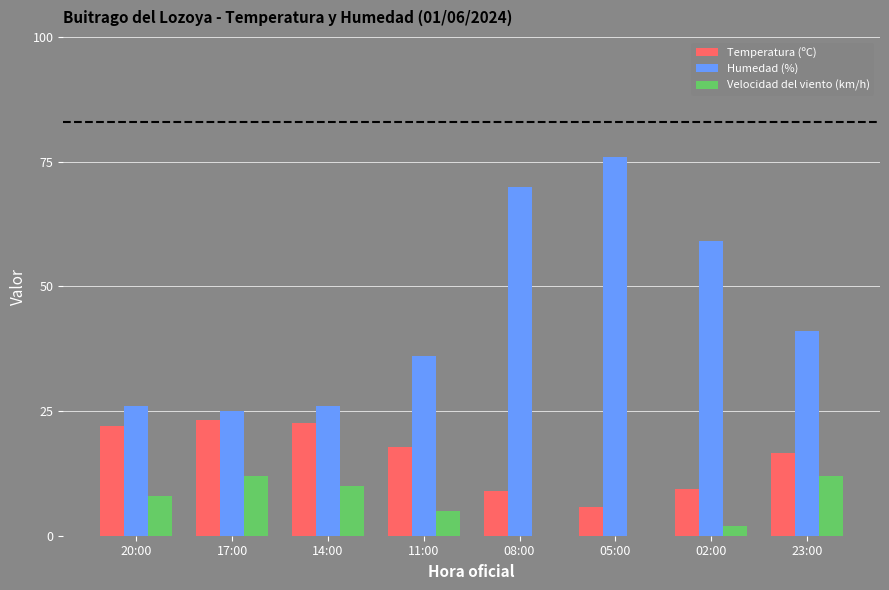

Is it true that Velocidad del viento (km/h) equals 12.0 at 17:00?

True